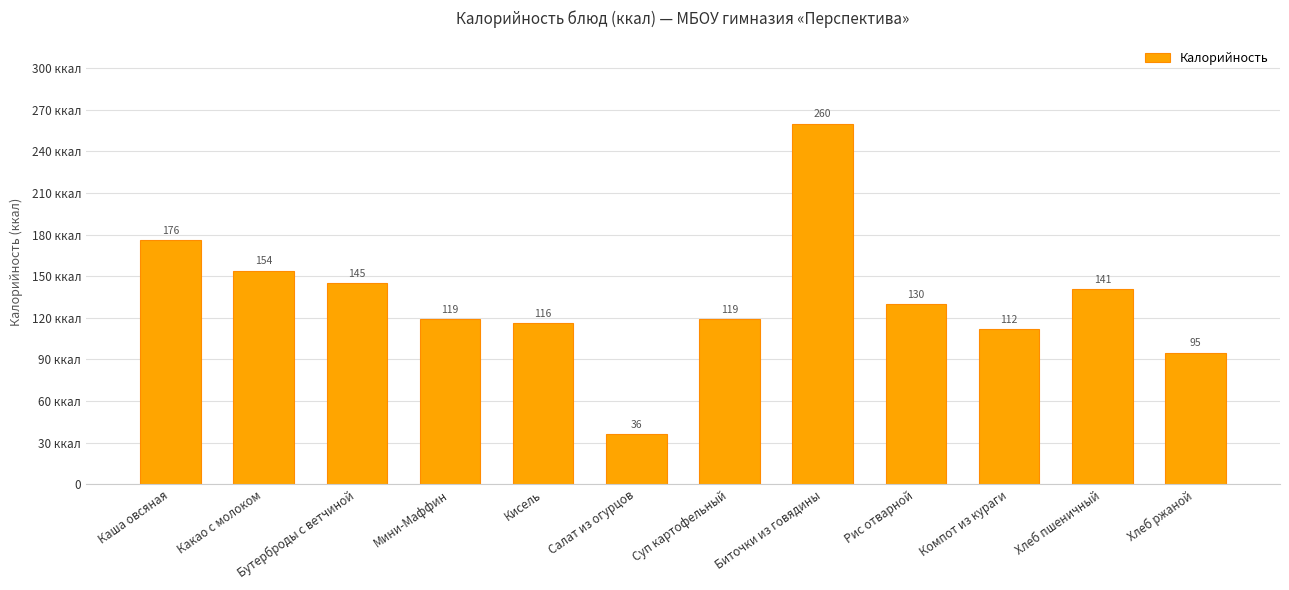

Reading right to left, list all the values displayed in this chart.

95	141	112	130	260	119	36	116	119	145	154	176